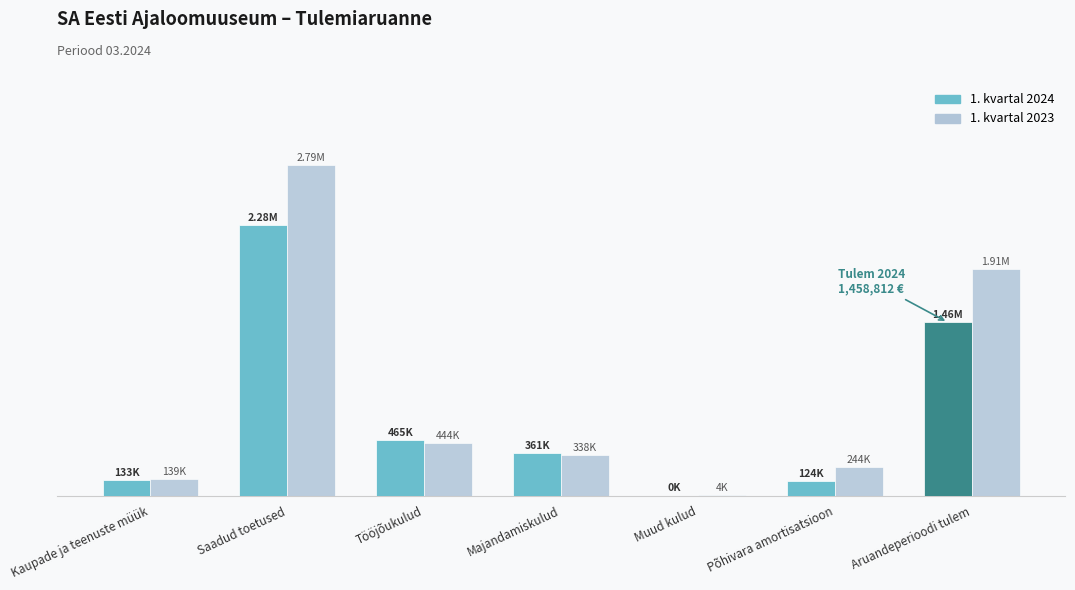

Are the bars horizontal?

No